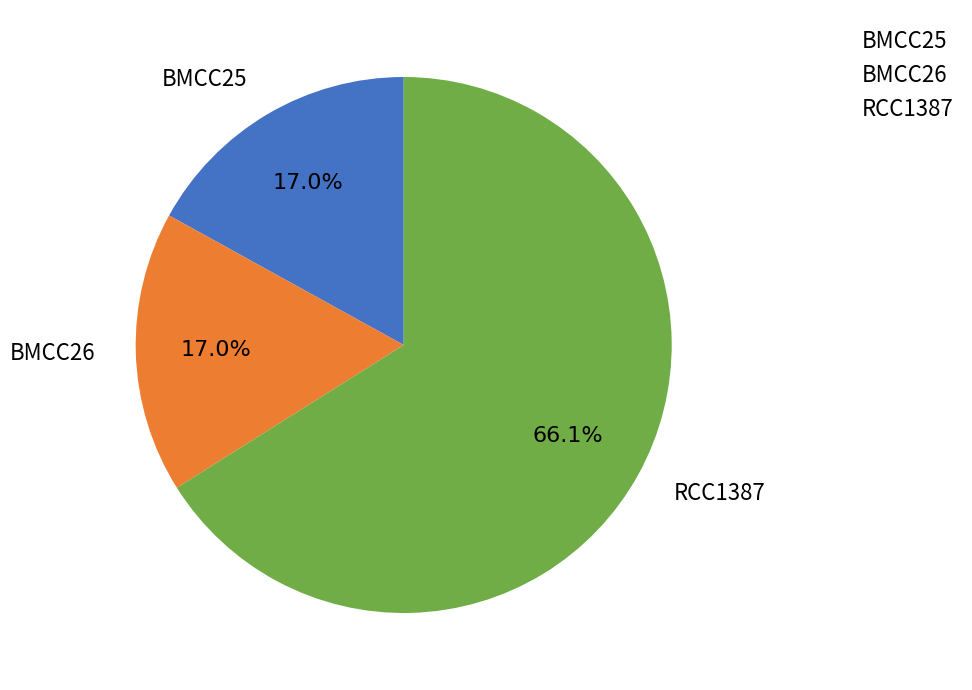

Is BMCC26 the majority of the pie?

No